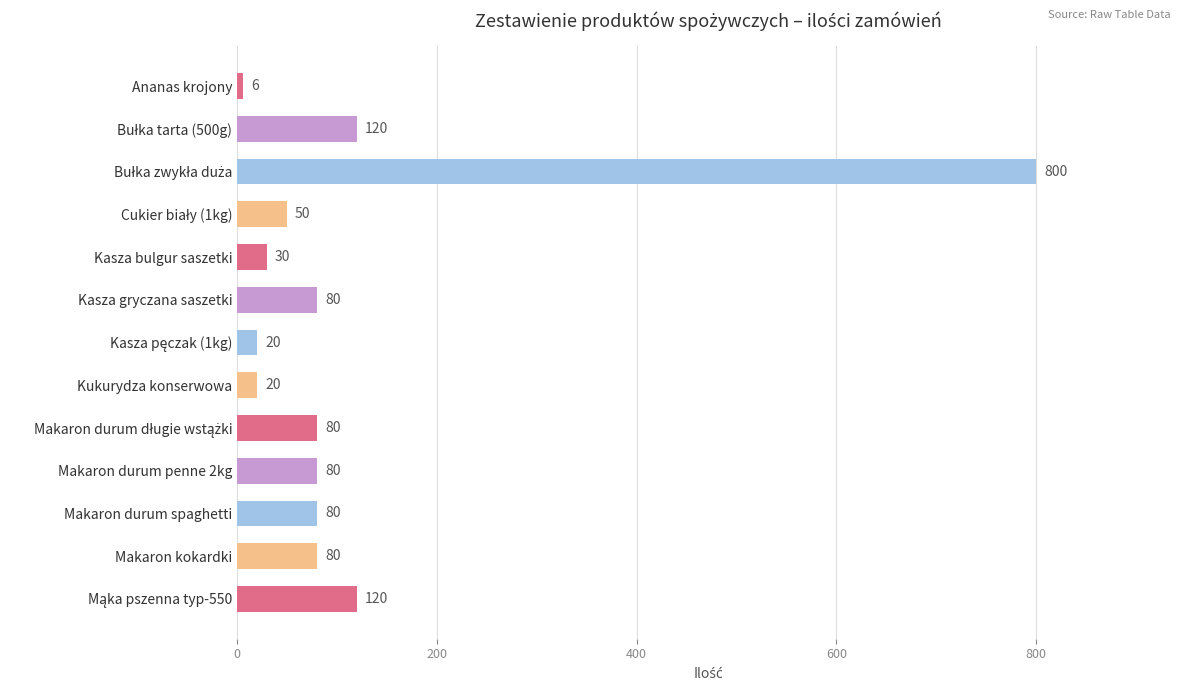

What is the label of the 8th bar from the bottom?

Kasza gryczana saszetki